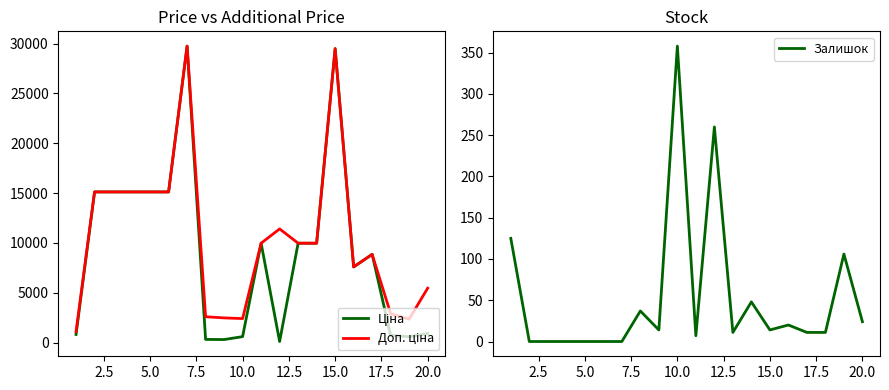

Does the chart display data point markers on the line(s)?

No